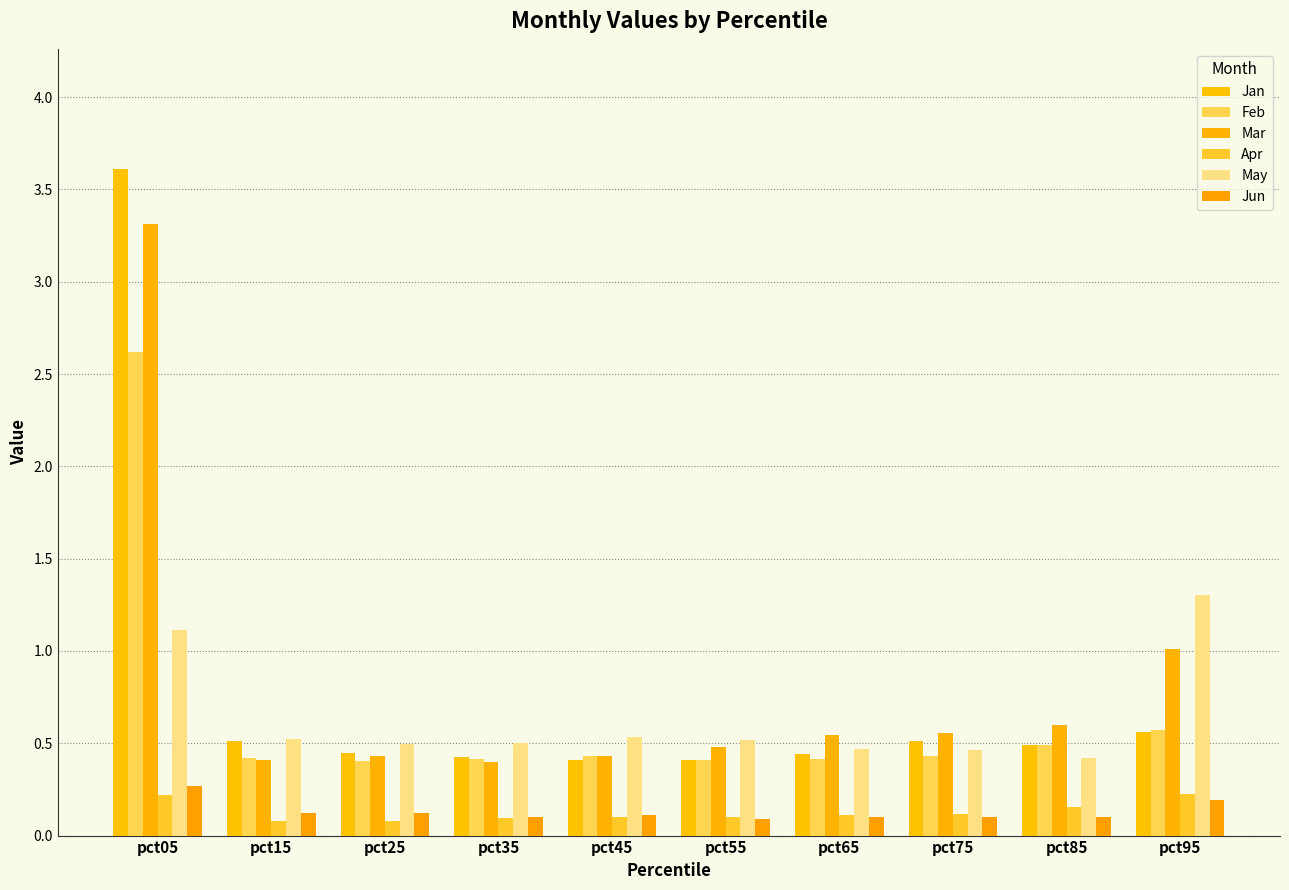

Which series changed the most between pct05 and pct65?

Jan